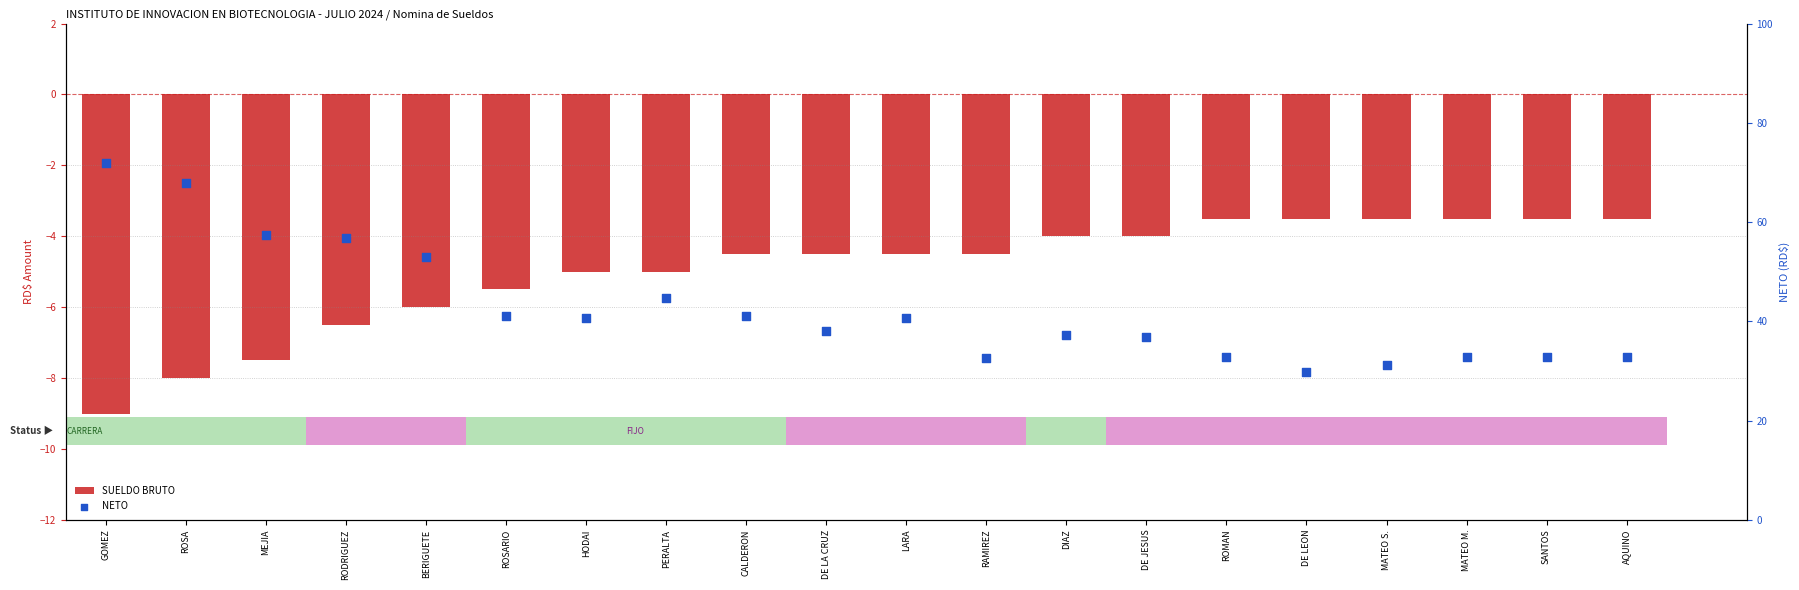

At how many categories does at least one series exceed 54?

4